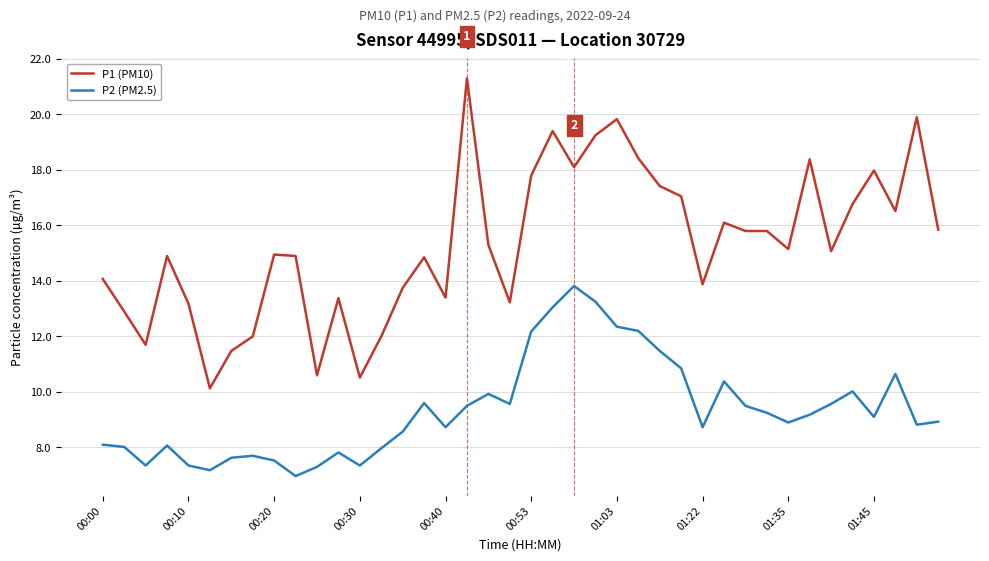

How many values in the P2 (PM2.5) series are below 9?

20